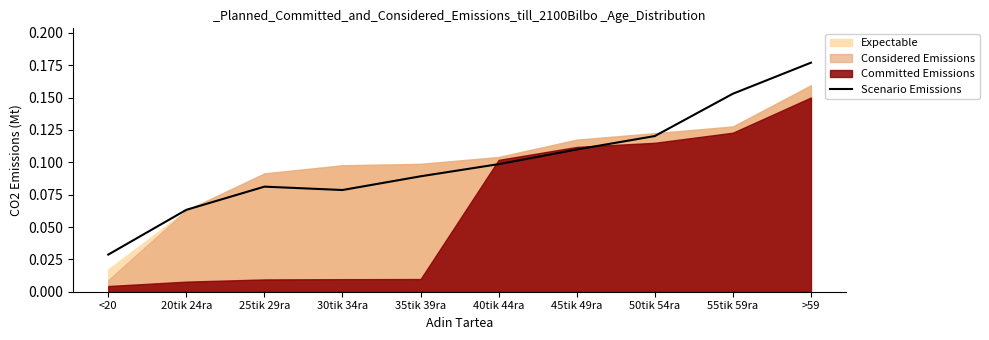

At which category does the chart reach its peak across all series?

>59